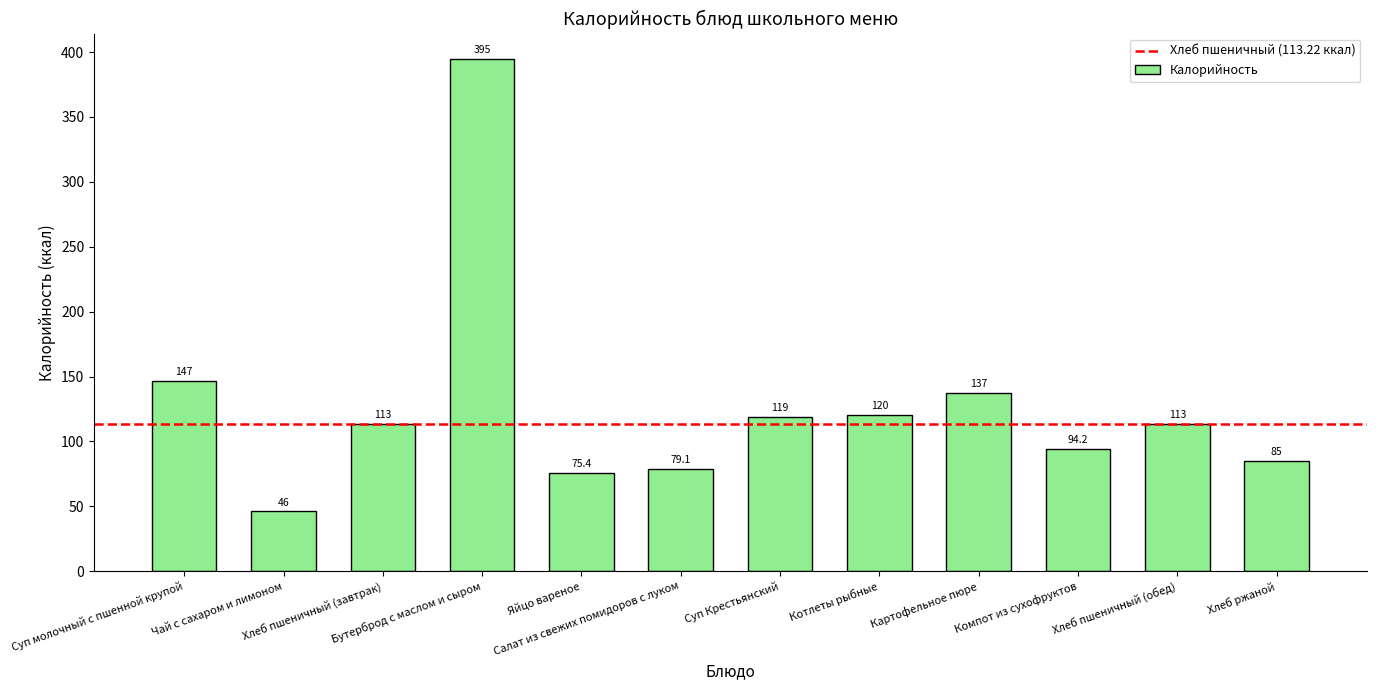

What is the change in value from Суп молочный с пшенной крупой to Котлеты рыбные?

-26.4